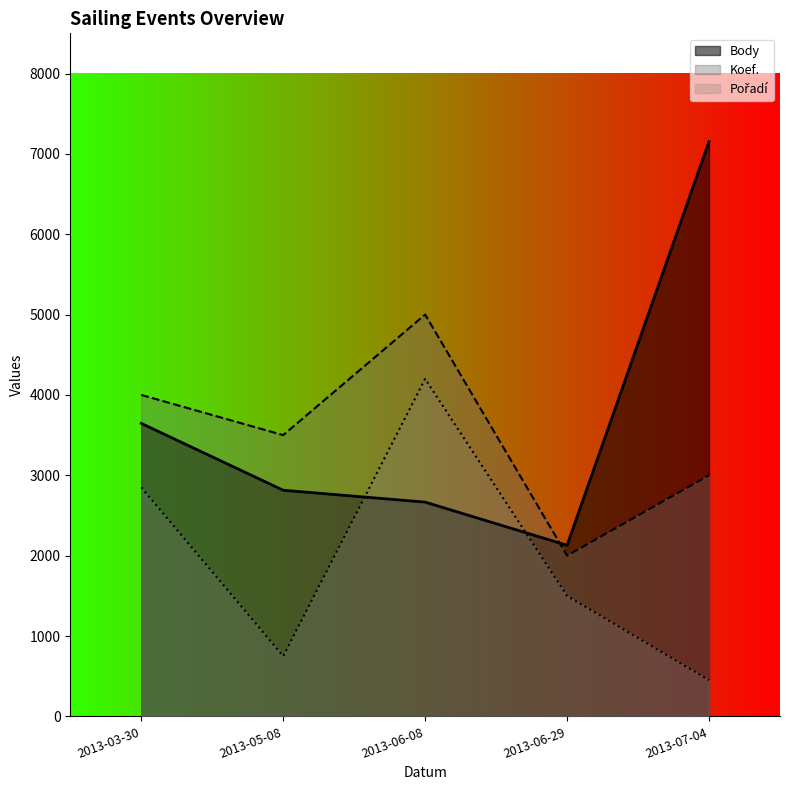

The value of Koef. at 2013-03-30 is 4000. True or false?

True